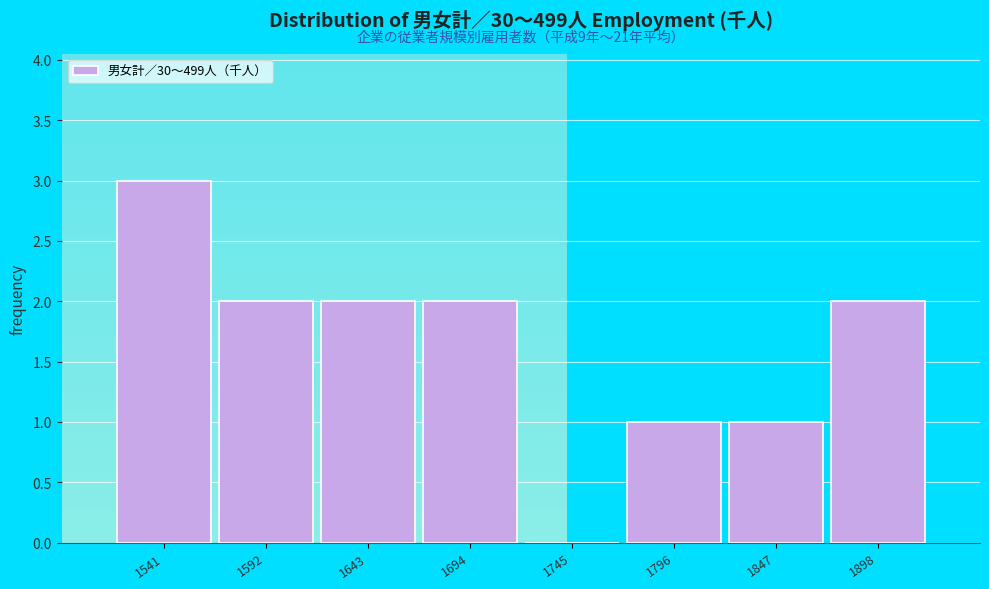

Reading left to right, what are all the values shown in this chart?

1541=3	1592=2	1643=2	1694=2	1745=0	1796=1	1847=1	1898=2